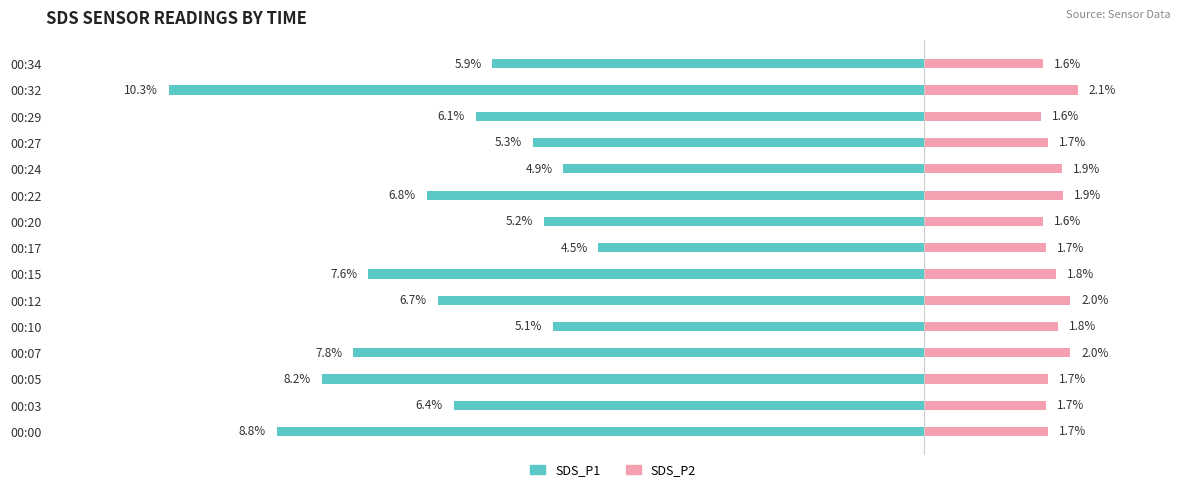

The value of SDS_P2 at 00:03 is 2.5. True or false?

False